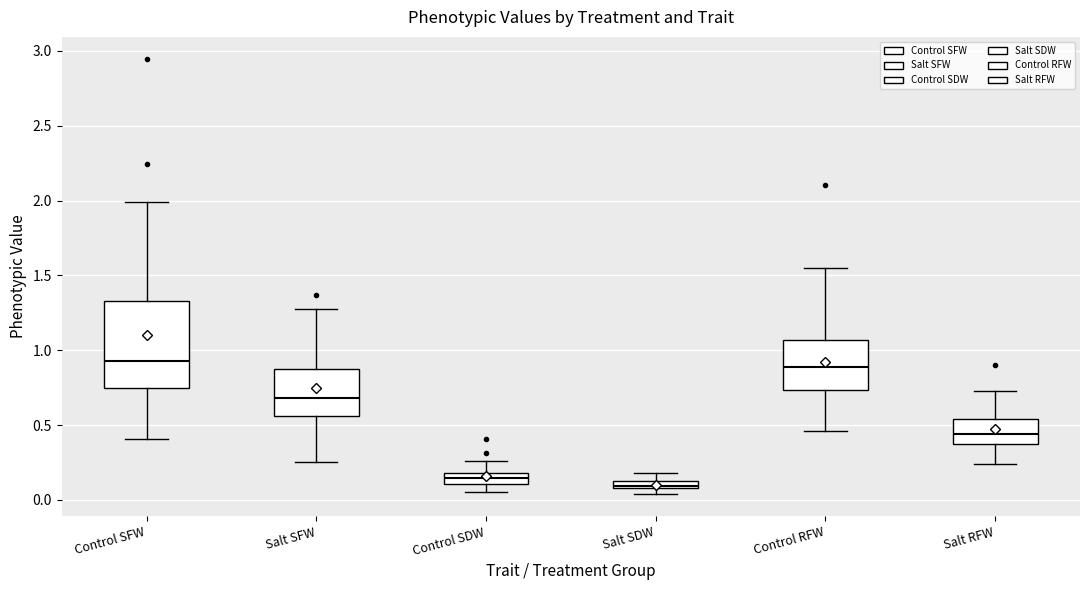

Which box has the lowest median line?

Salt SDW